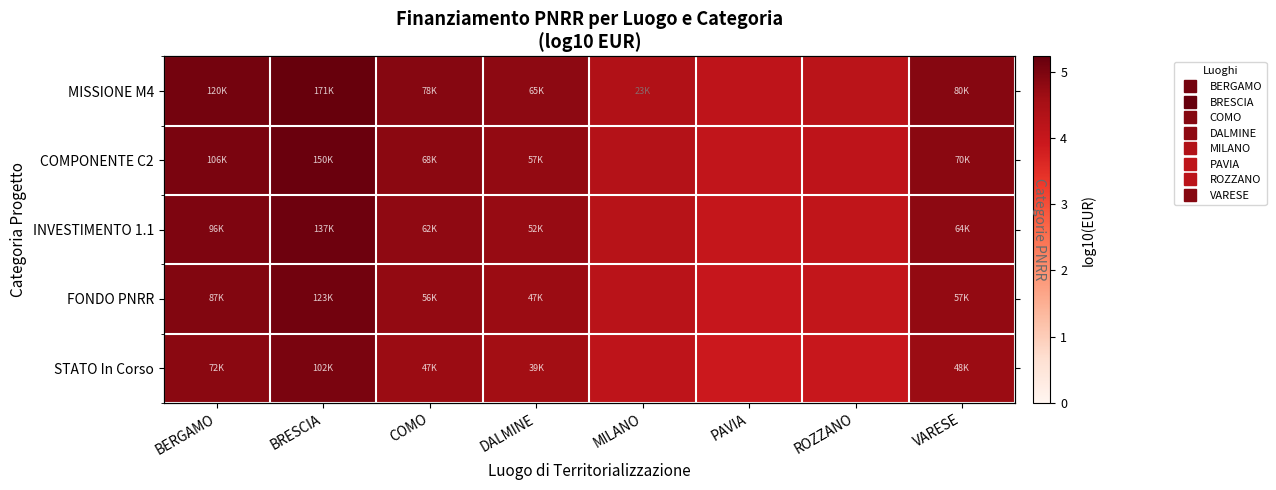

Which category has the highest value across all series?

BRESCIA